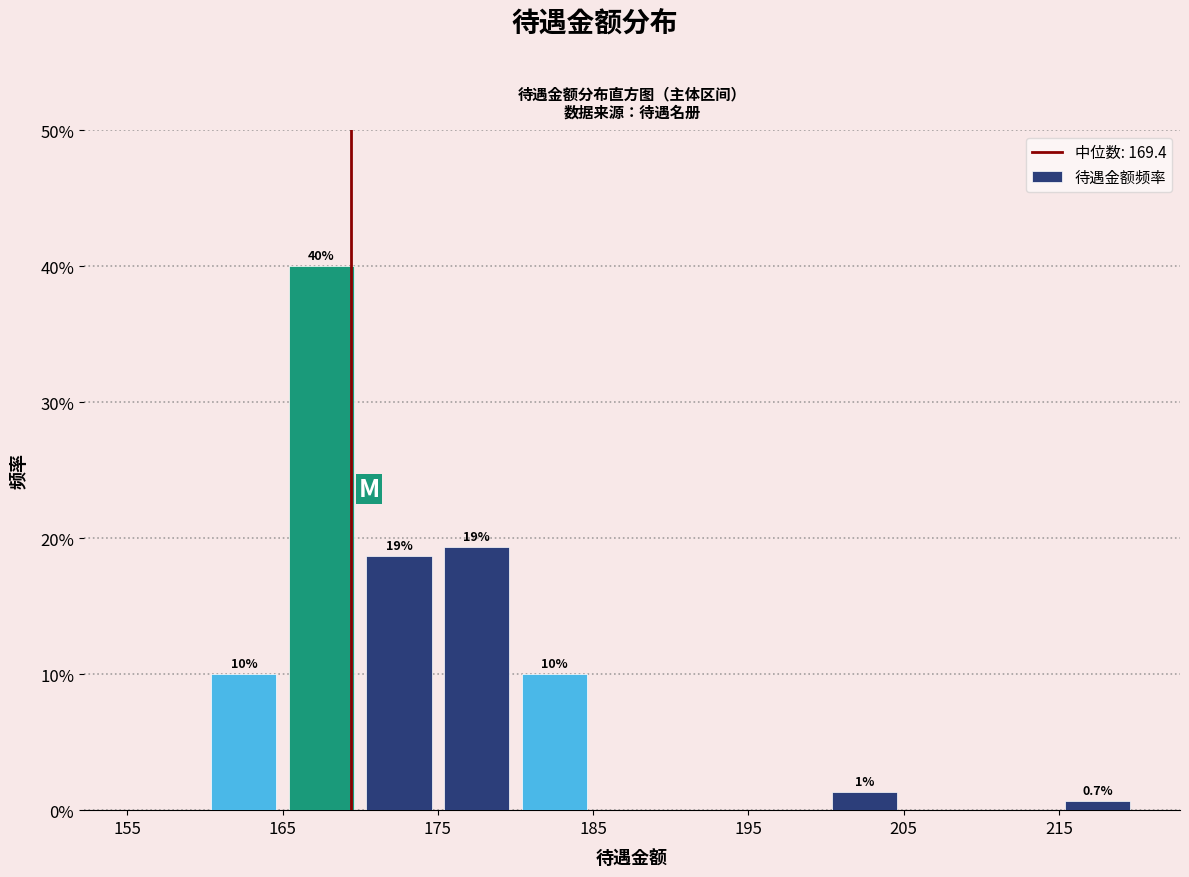

Which range on the x-axis has the tallest bar?

165 to 170